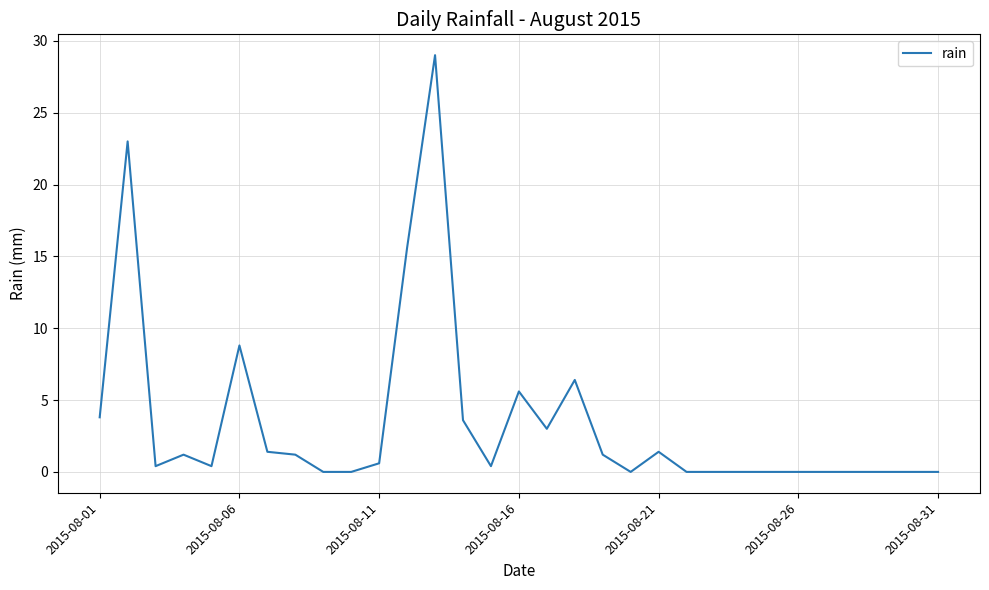

What is the difference between the maximum and minimum values?

29.0